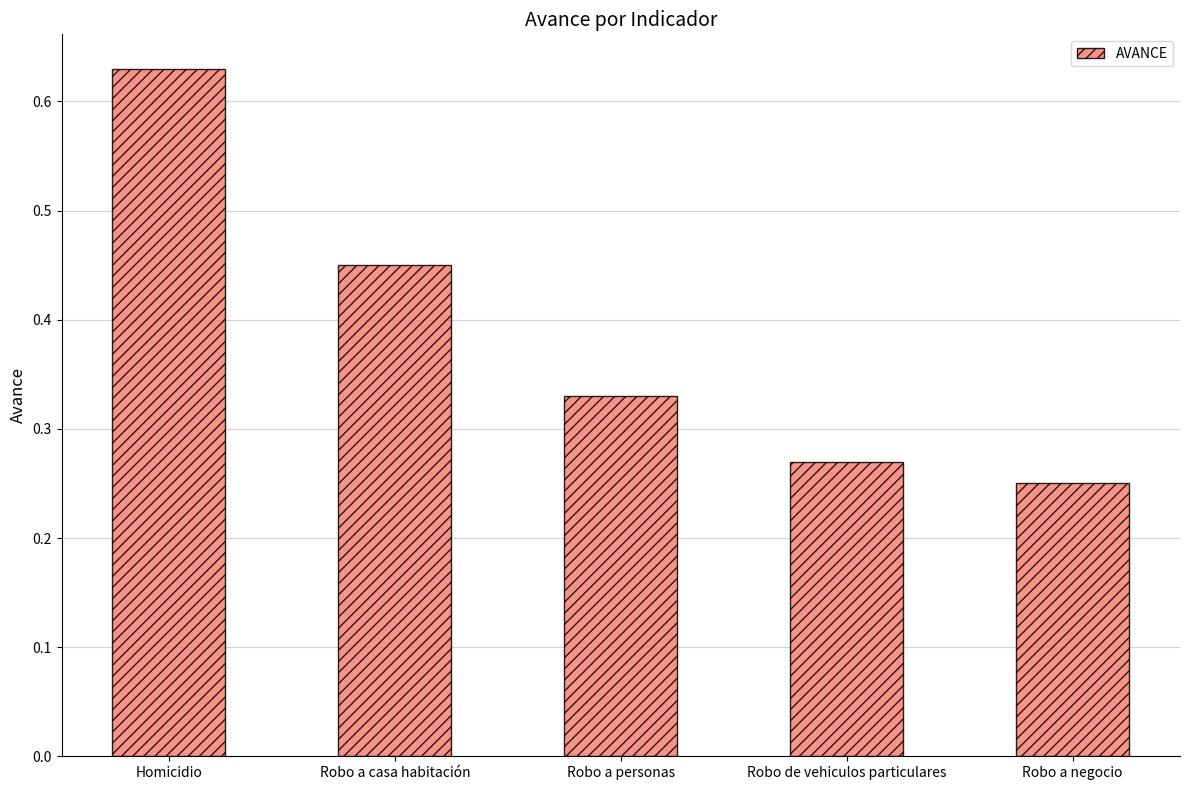

What is the change in value from Homicidio to Robo de vehiculos particulares?

-0.4